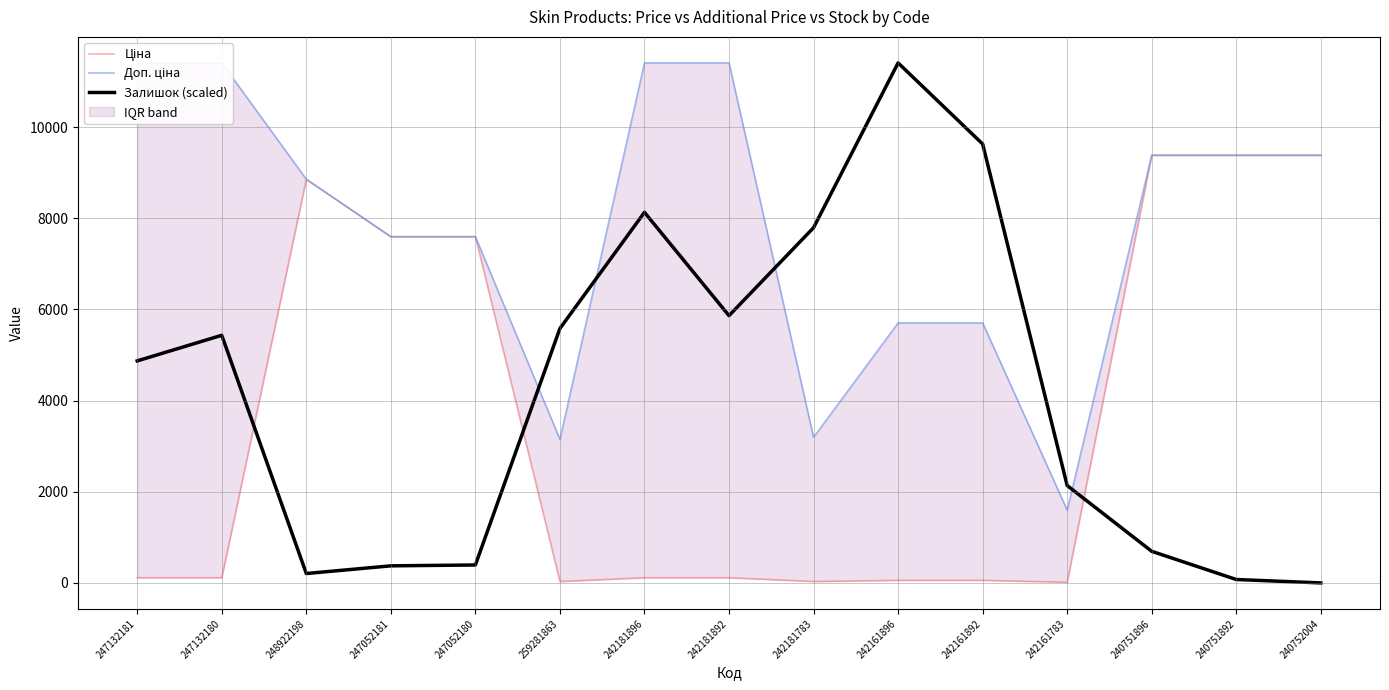

What is the total value across all series at 247052181?

15567.8